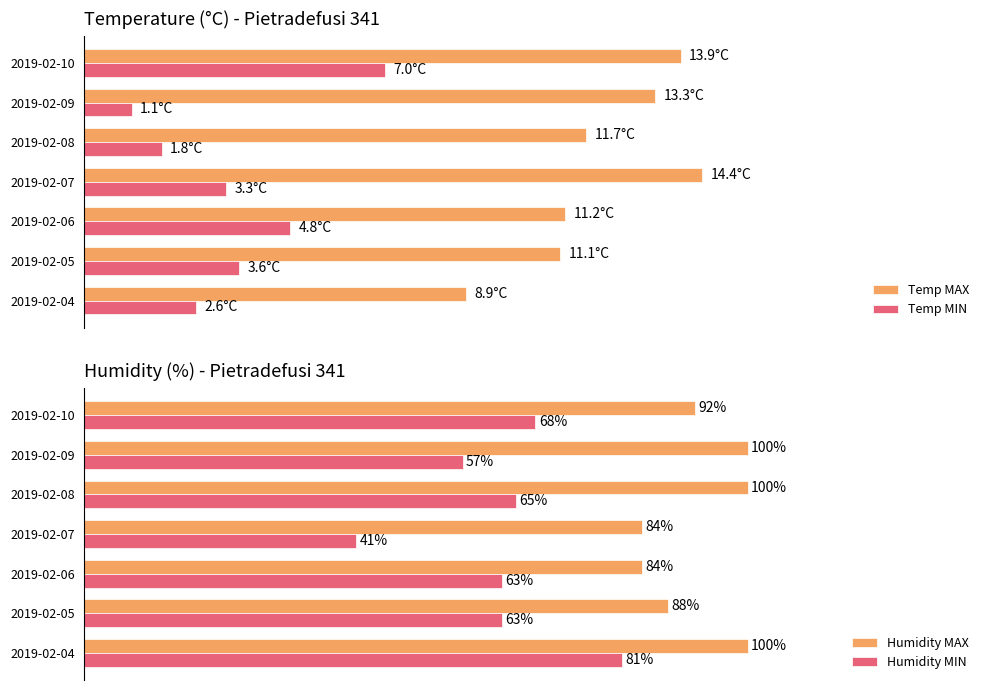

At which label does Humidity MIN reach its minimum?

2019-02-07